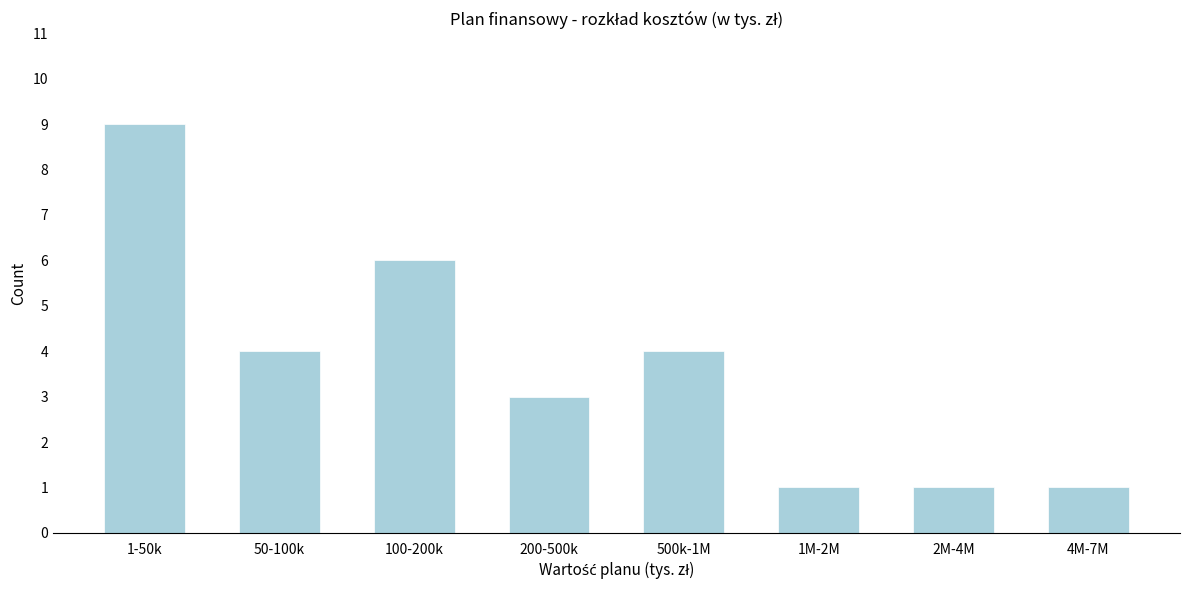

Reading left to right, extract all data points from this chart.

1-50k=9	50-100k=4	100-200k=6	200-500k=3	500k-1M=4	1M-2M=1	2M-4M=1	4M-7M=1